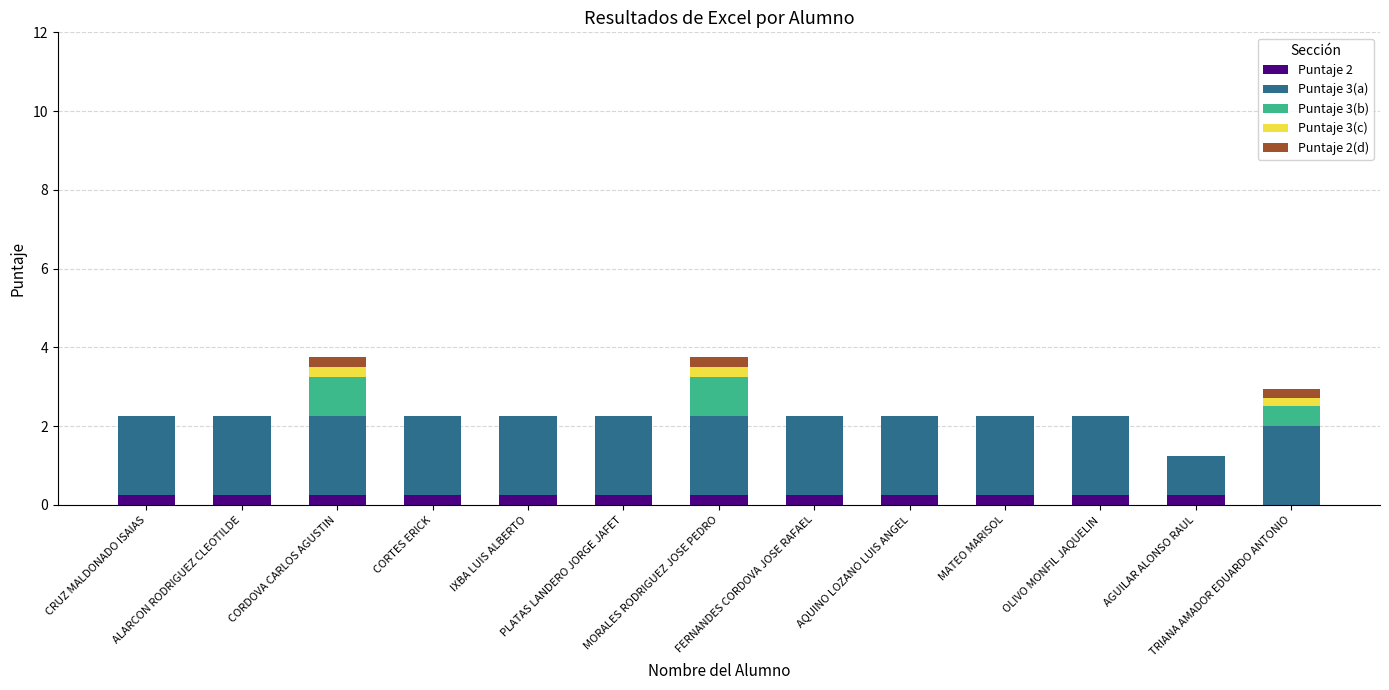

How many positive values does the Puntaje 2 series have?

12